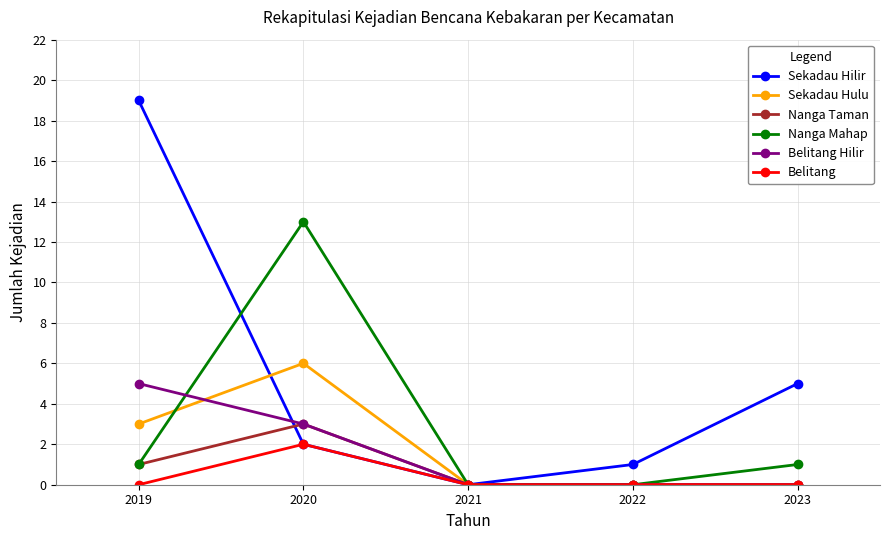

True or false: Nanga Mahap has a value of 13 at 2020.

True